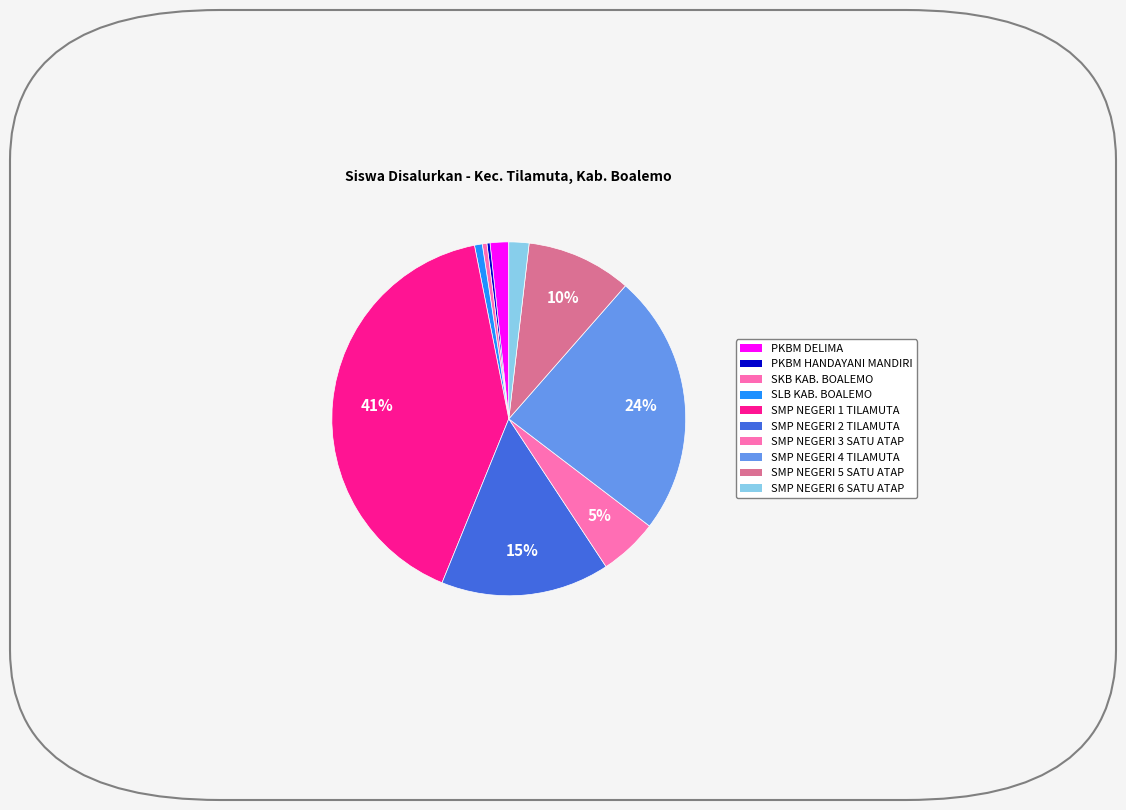

To the nearest percent, what is the combined percentage of SMP NEGERI 3 SATU ATAP and SMP NEGERI 5 SATU ATAP?

15%